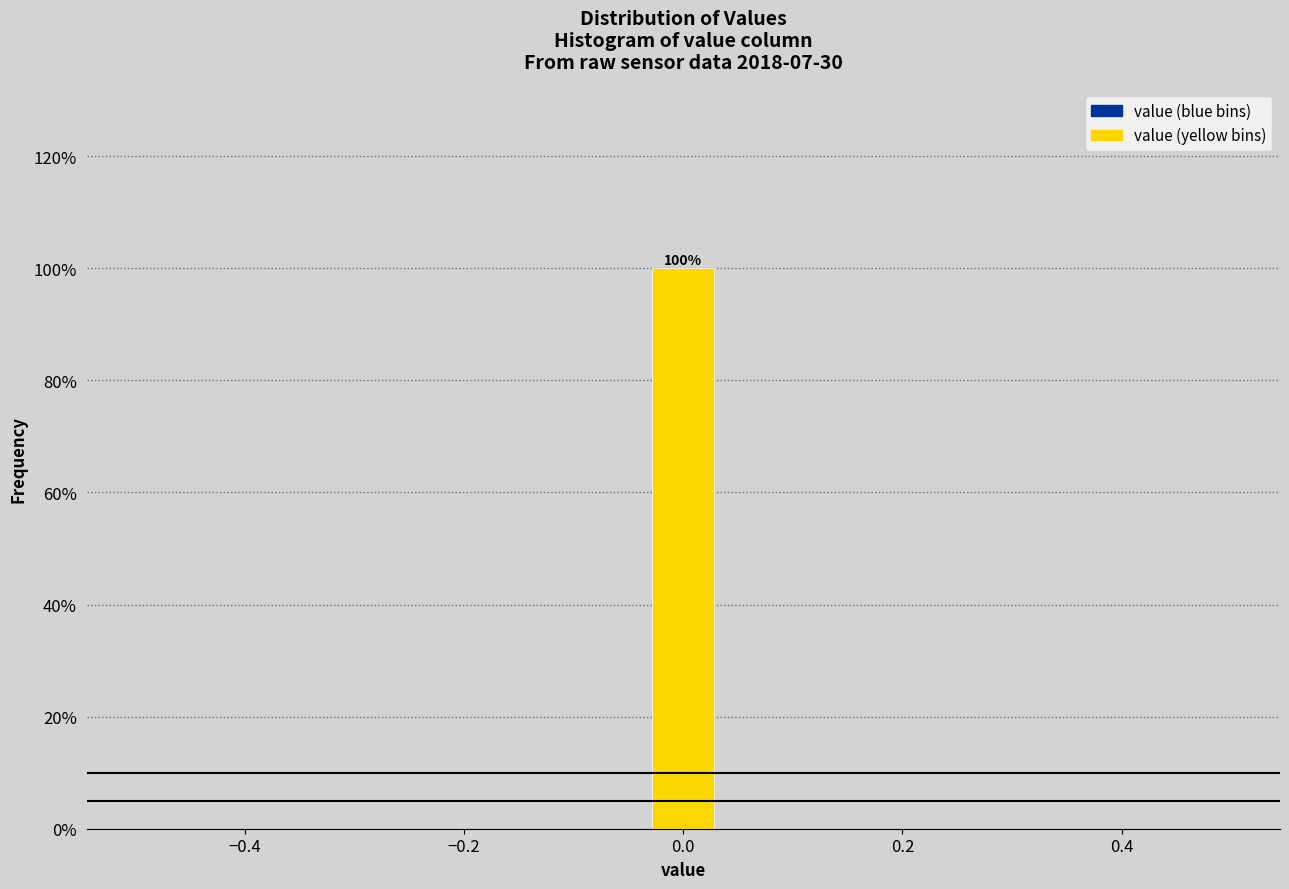

Around what value on the x-axis is the tallest bar? Give the approximate position of its centre, as read against the axis.

0.00